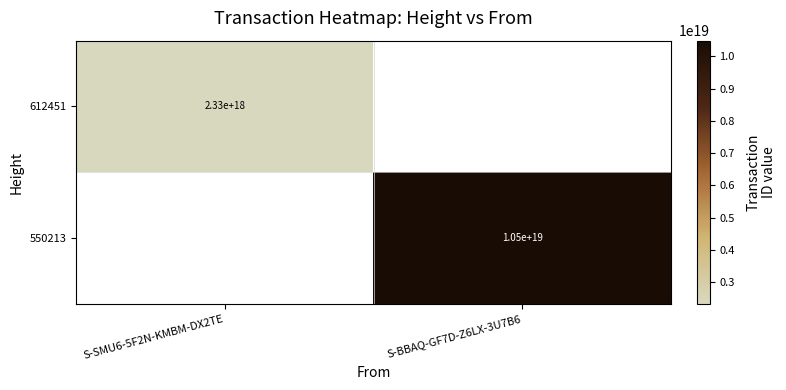

Is it true that 612451 equals 3780168008729093120 at S-SMU6-5F2N-KMBM-DX2TE?

False